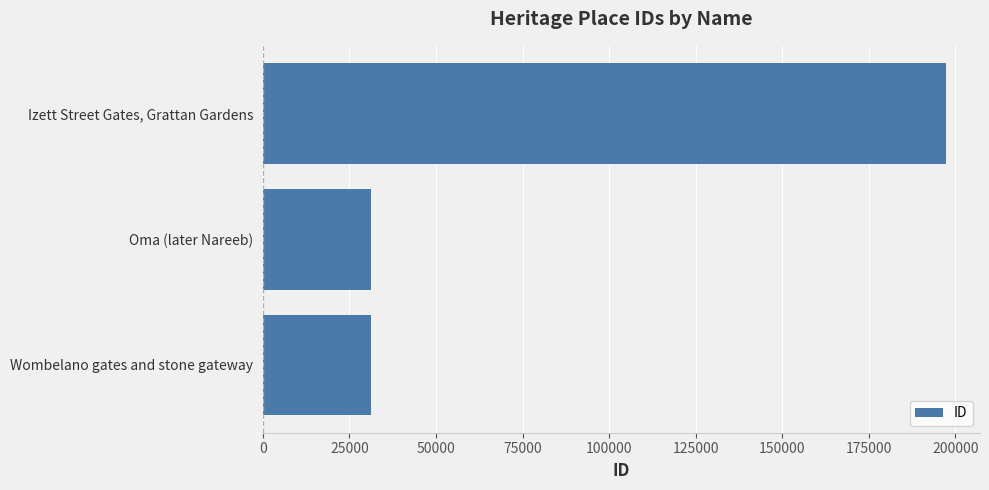

What is the average value?

86589